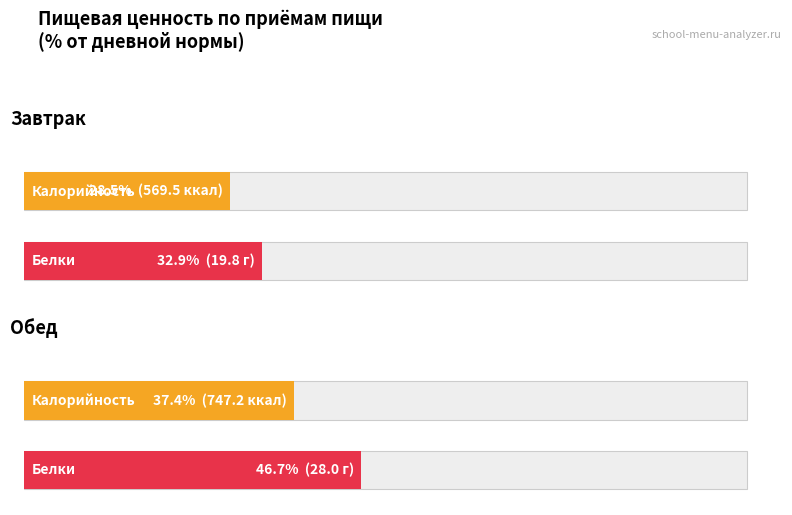

What is the value of the Белки bar at the 2nd from the left?

28.0